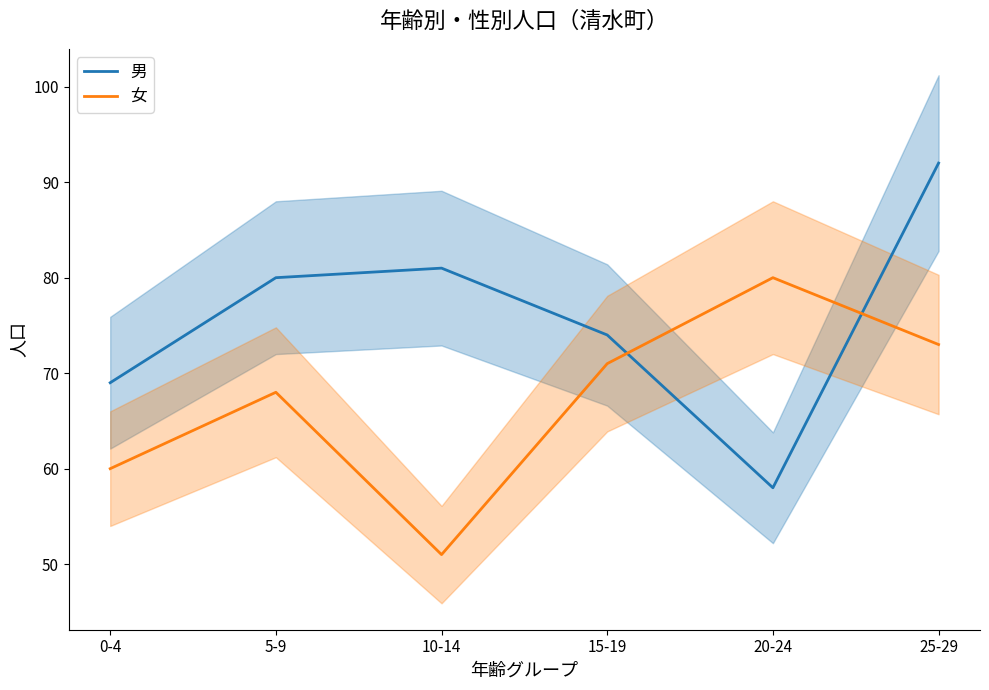

Where is 女 nearest to the value 65?

5-9